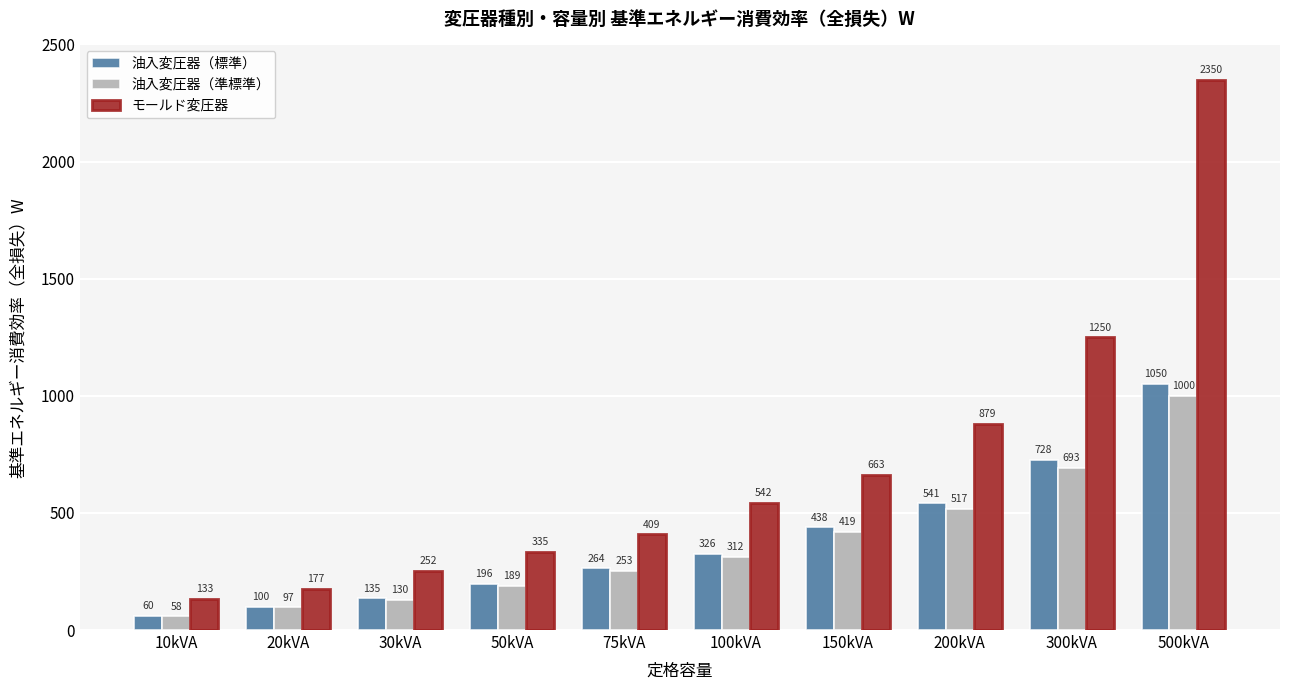

Rank the series at 150kVA from lowest to highest value.

油入変圧器（準標準）, 油入変圧器（標準）, モールド変圧器